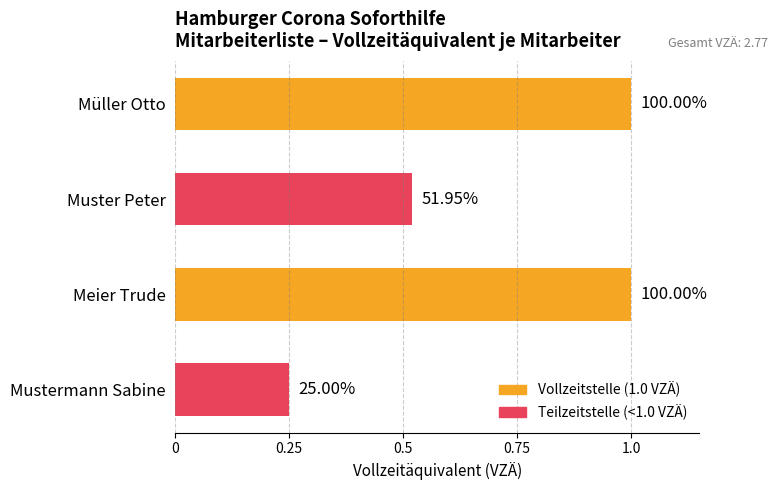

Count the values in the range 0 to 1.

4